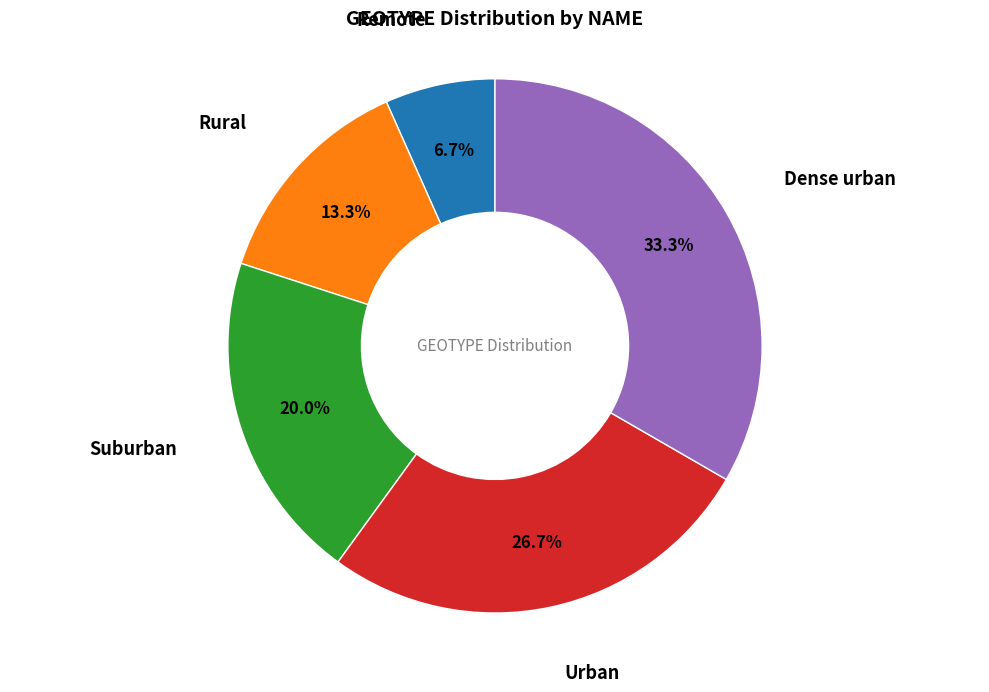

To the nearest percent, what is the difference between the largest and smallest slice percentages?

27%